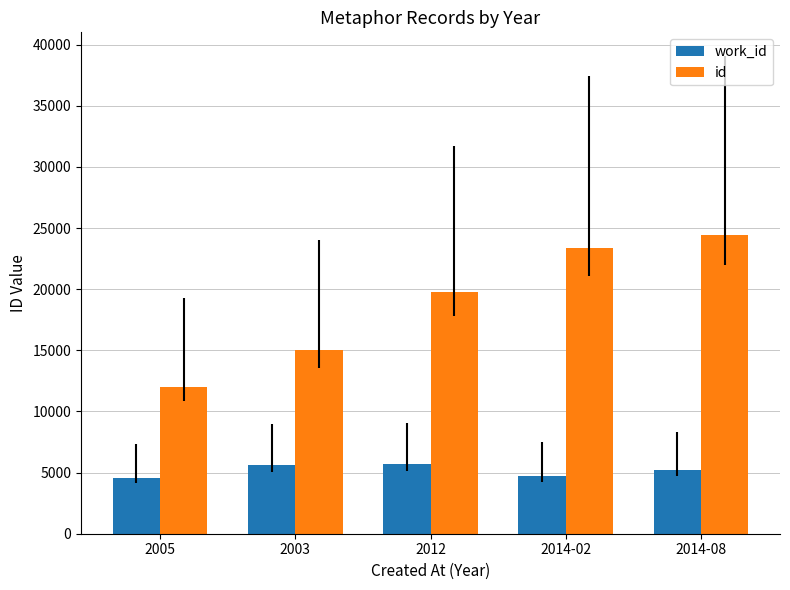

At which category does the chart reach its peak across all series?

2014-08